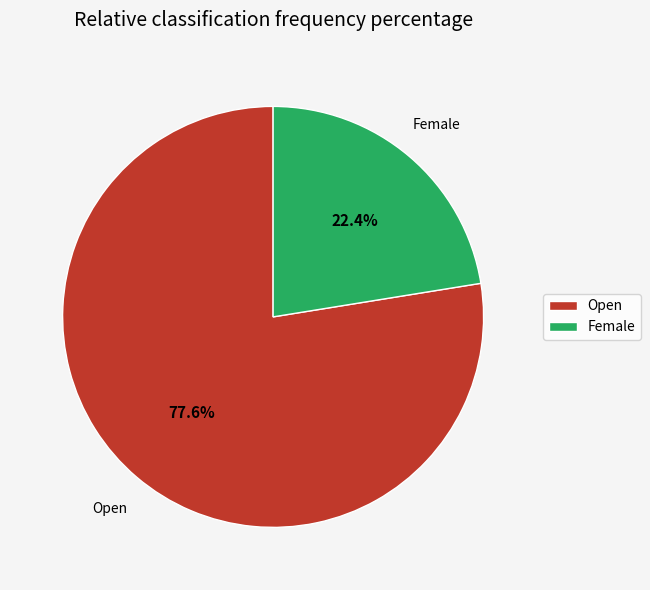

What is the ratio of the value at Open to the value at Female?

3.5